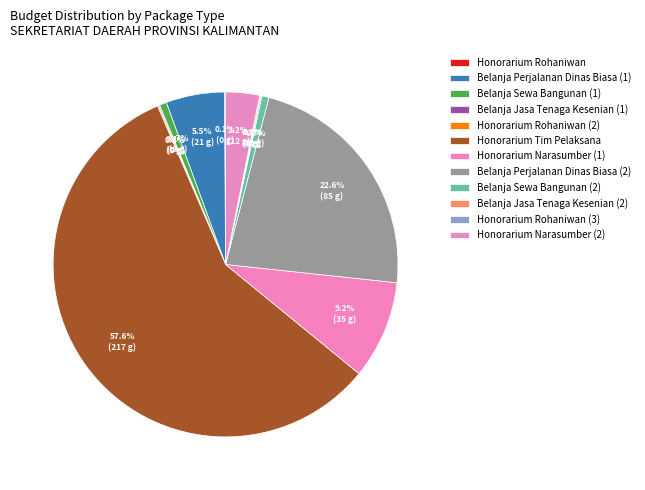

To the nearest percent, what is the combined percentage of Belanja Perjalanan Dinas Biasa (2) and Honorarium Narasumber (1)?

32%